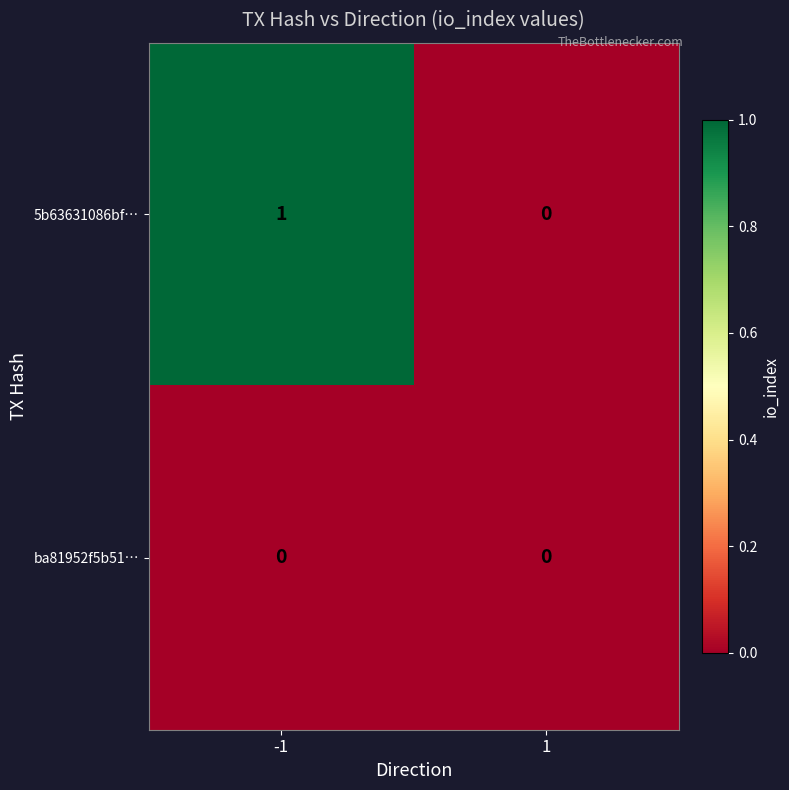

Which series has the largest total across all categories?

5b63631086bf…